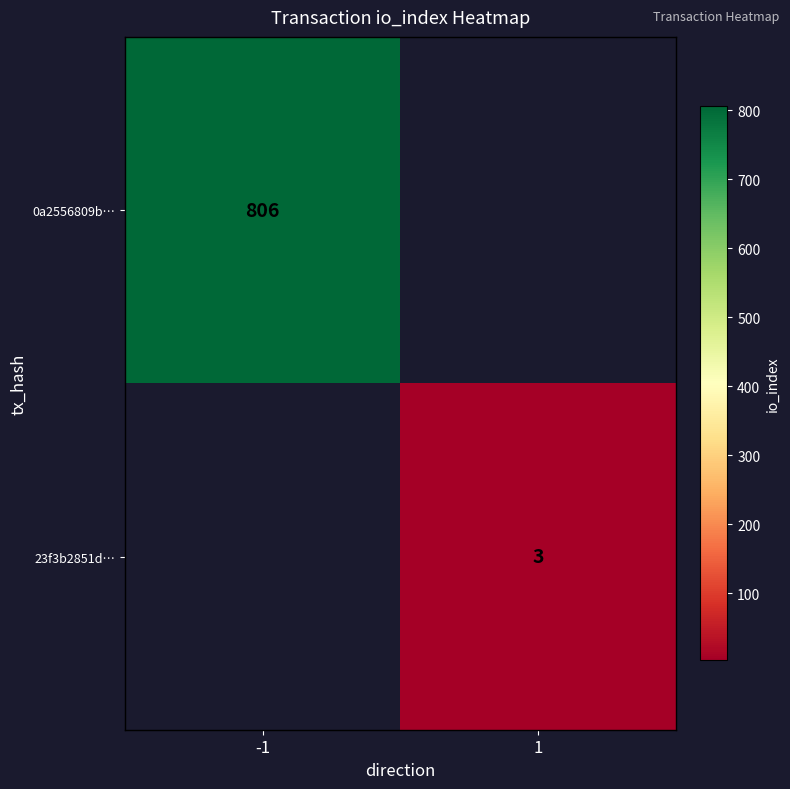

Is it true that 23f3b2851d… equals 4 at 1?

False